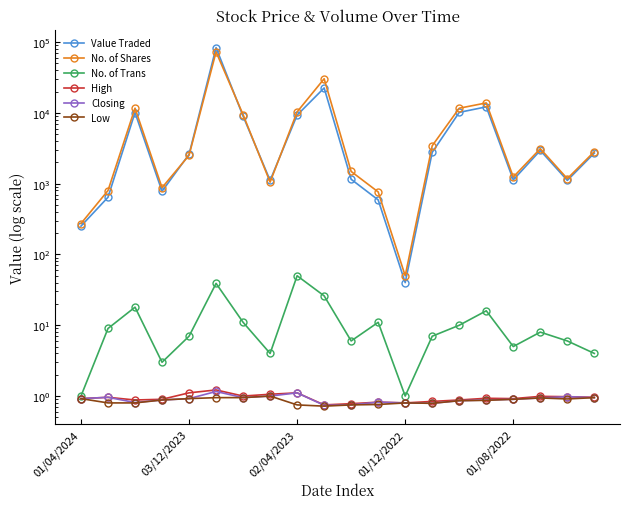

At which label does No. of Trans reach its minimum?

01/04/2024